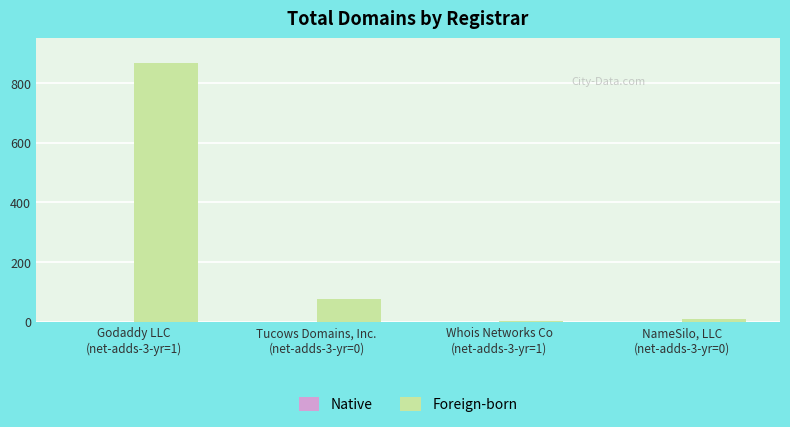

What is the greatest value displayed?

866